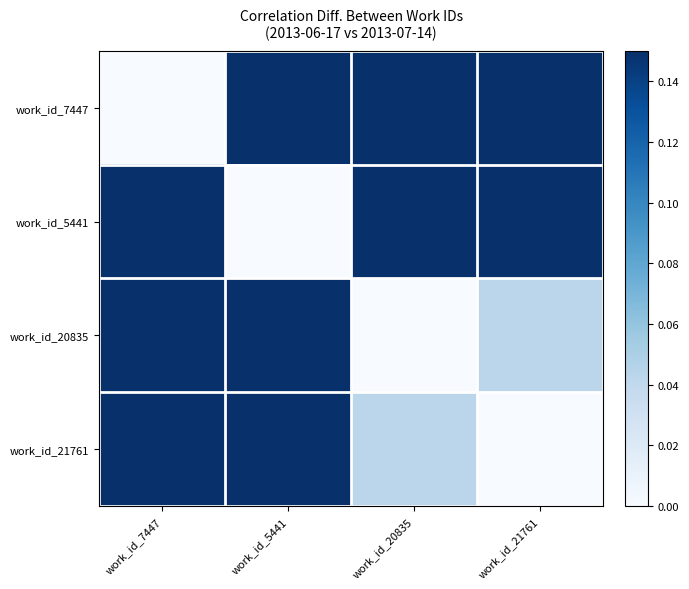

Reading left to right, what are all the values shown in this chart?

work_id_7447: work_id_7447=0.0	work_id_5441=0.1	work_id_20835=0.1	work_id_21761=0.1
work_id_5441: work_id_7447=0.1	work_id_5441=0.0	work_id_20835=0.1	work_id_21761=0.1
work_id_20835: work_id_7447=0.1	work_id_5441=0.1	work_id_20835=0.0	work_id_21761=0.0
work_id_21761: work_id_7447=0.1	work_id_5441=0.1	work_id_20835=0.0	work_id_21761=0.0